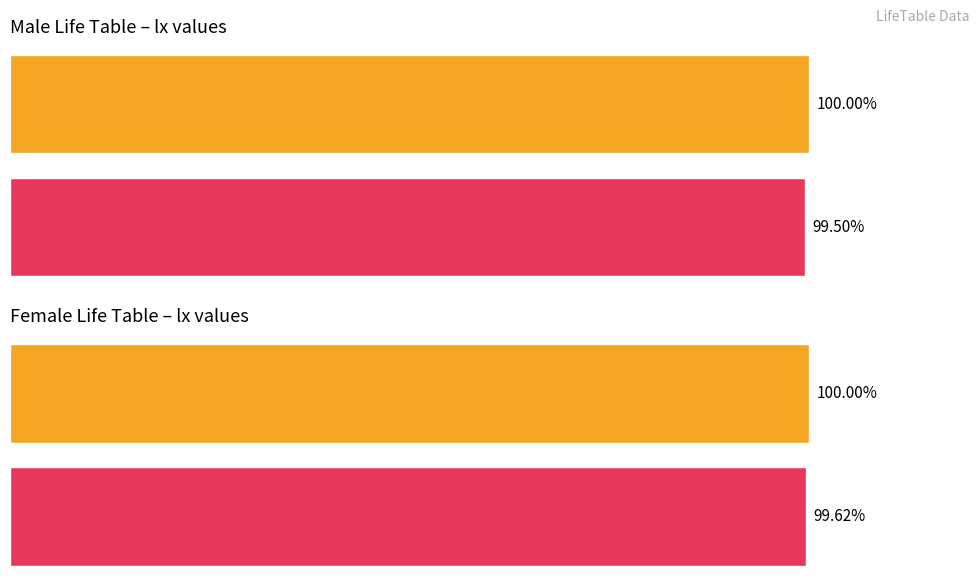

The Female lx series shows 51798 at 85-89. True or false?

False